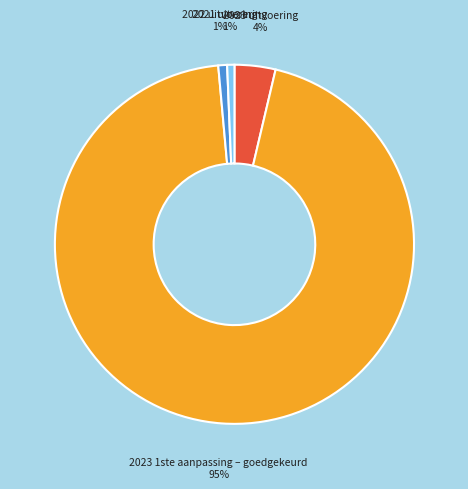

The 2021 uitvoering slice represents 1% of the pie. True or false?

True